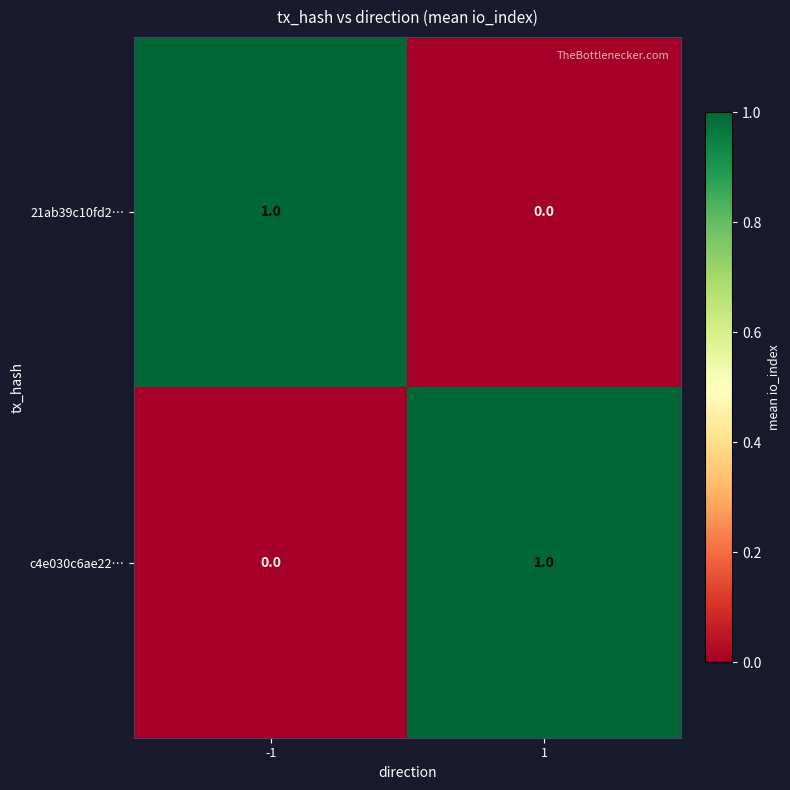

At -1, list the series in order from smallest to largest.

c4e030c6ae22…, 21ab39c10fd2…